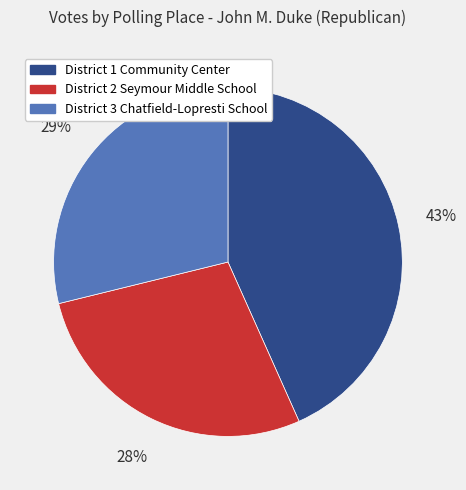

Is there a majority slice in this chart?

No